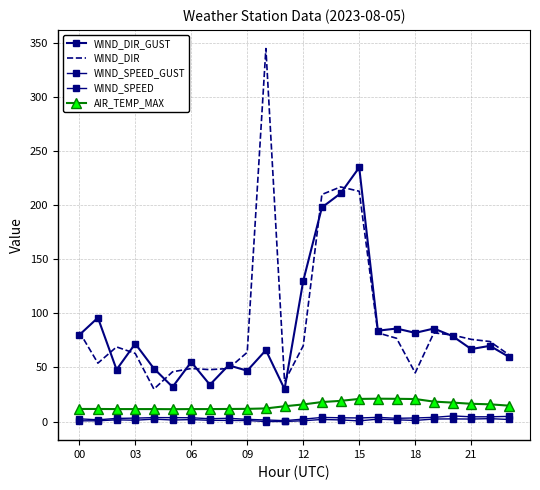

What is the highest value of the AIR_TEMP_MAX series?

21.1